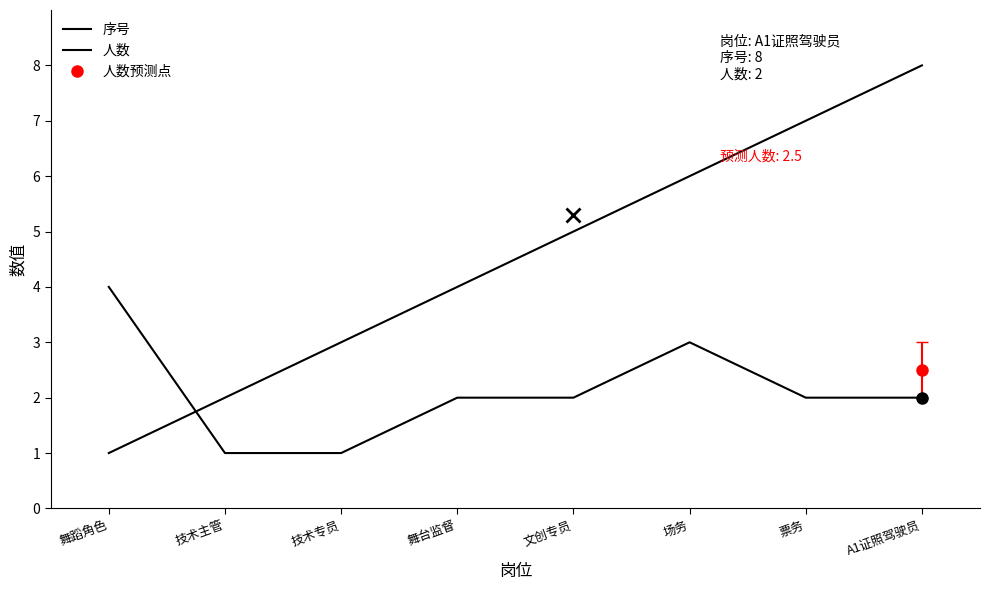

How many distinct data groups are displayed?

2